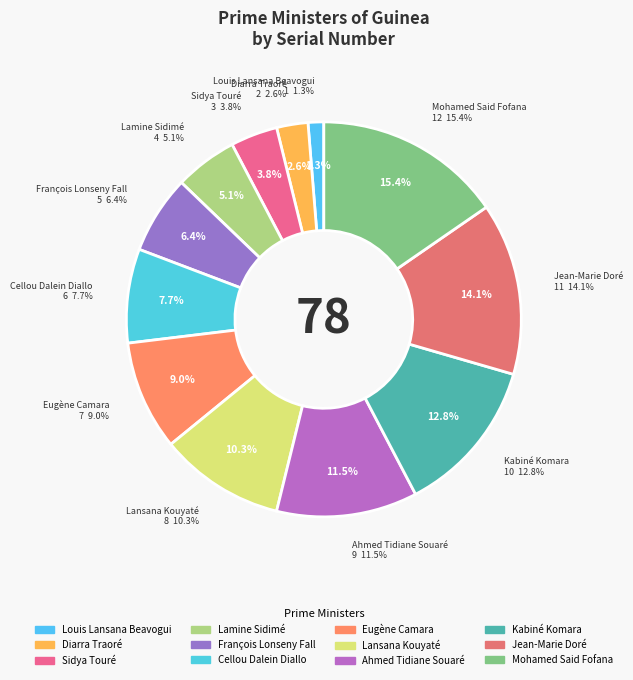

The Jean-Marie Doré slice represents 2% of the pie. True or false?

False